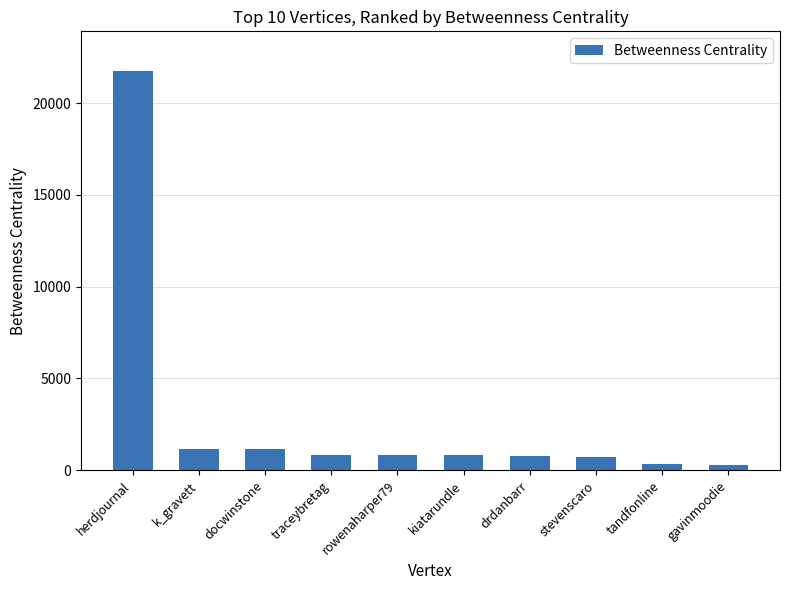

What is the sum of all values?

28646.9